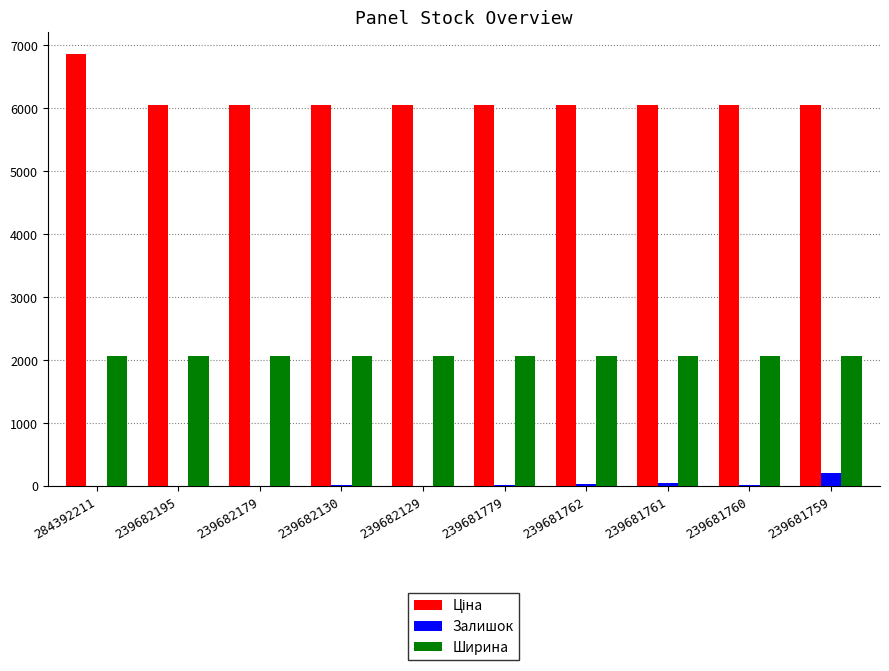

True or false: Залишок has a value of 10.0 at 239682179.

True